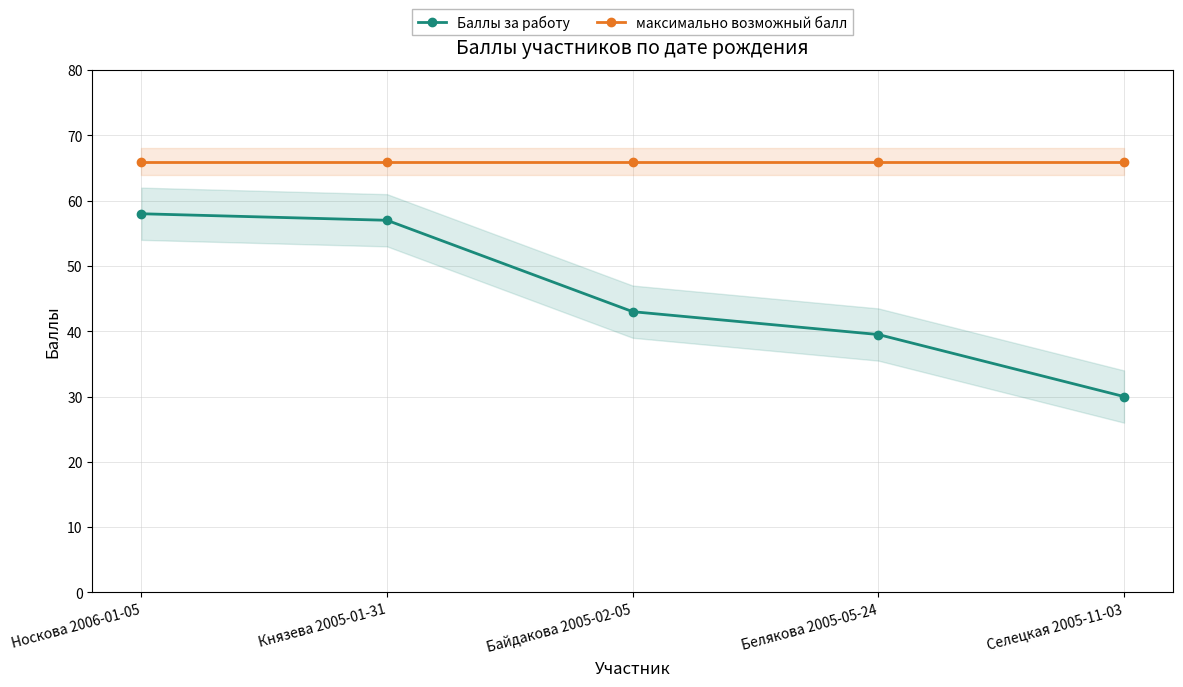

Is the value of Баллы за работу at Белякова 2005-05-24 greater than the value of максимально возможный балл at Белякова 2005-05-24?

No